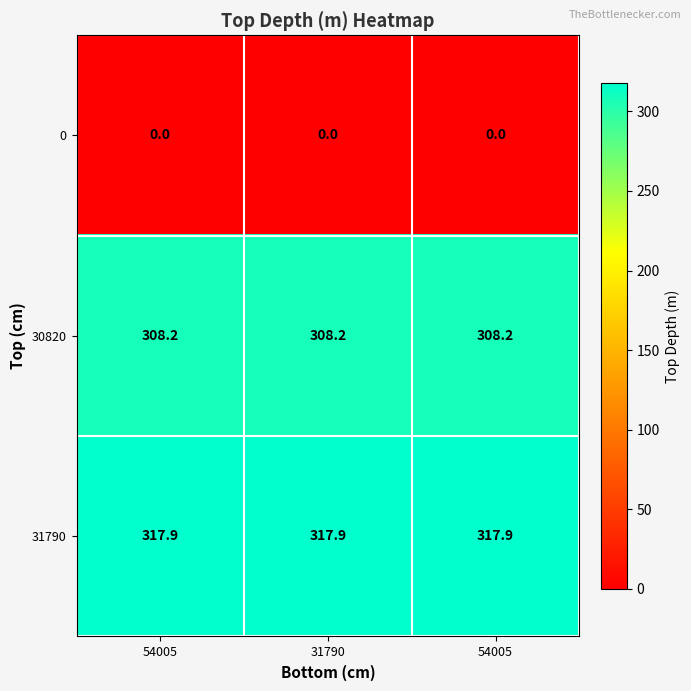

Reading left to right, extract all data points from this chart.

0: 54005=0.0	31790=0.0	54005=0.0
30820: 54005=308.2	31790=308.2	54005=308.2
31790: 54005=317.9	31790=317.9	54005=317.9